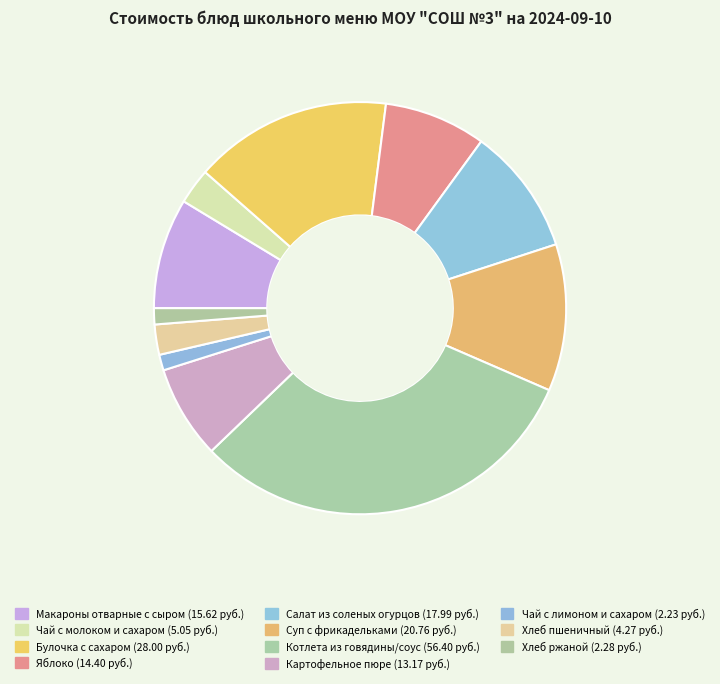

Between Яблоко and Котлета из говядины/соус, which is larger?

Котлета из говядины/соус